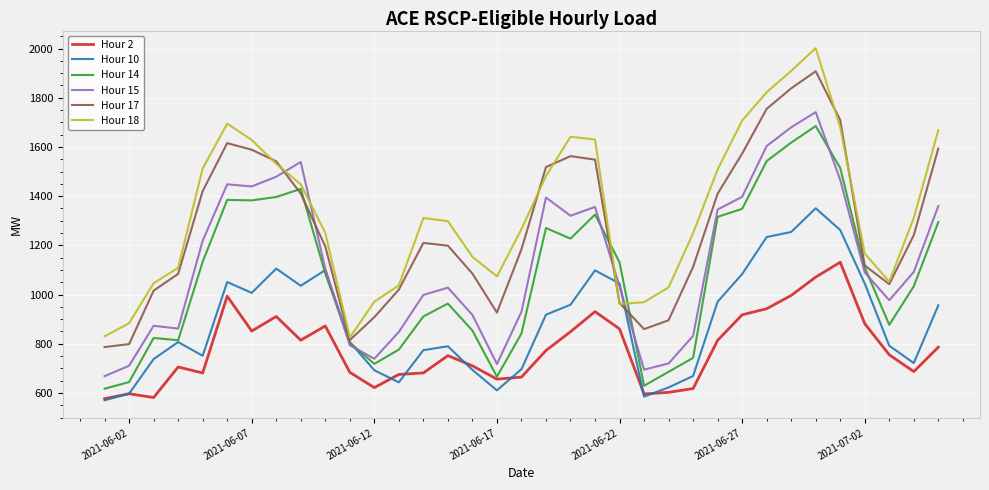

After their last crossing, which series has the higher values: Hour 18 or Hour 10?

Hour 18